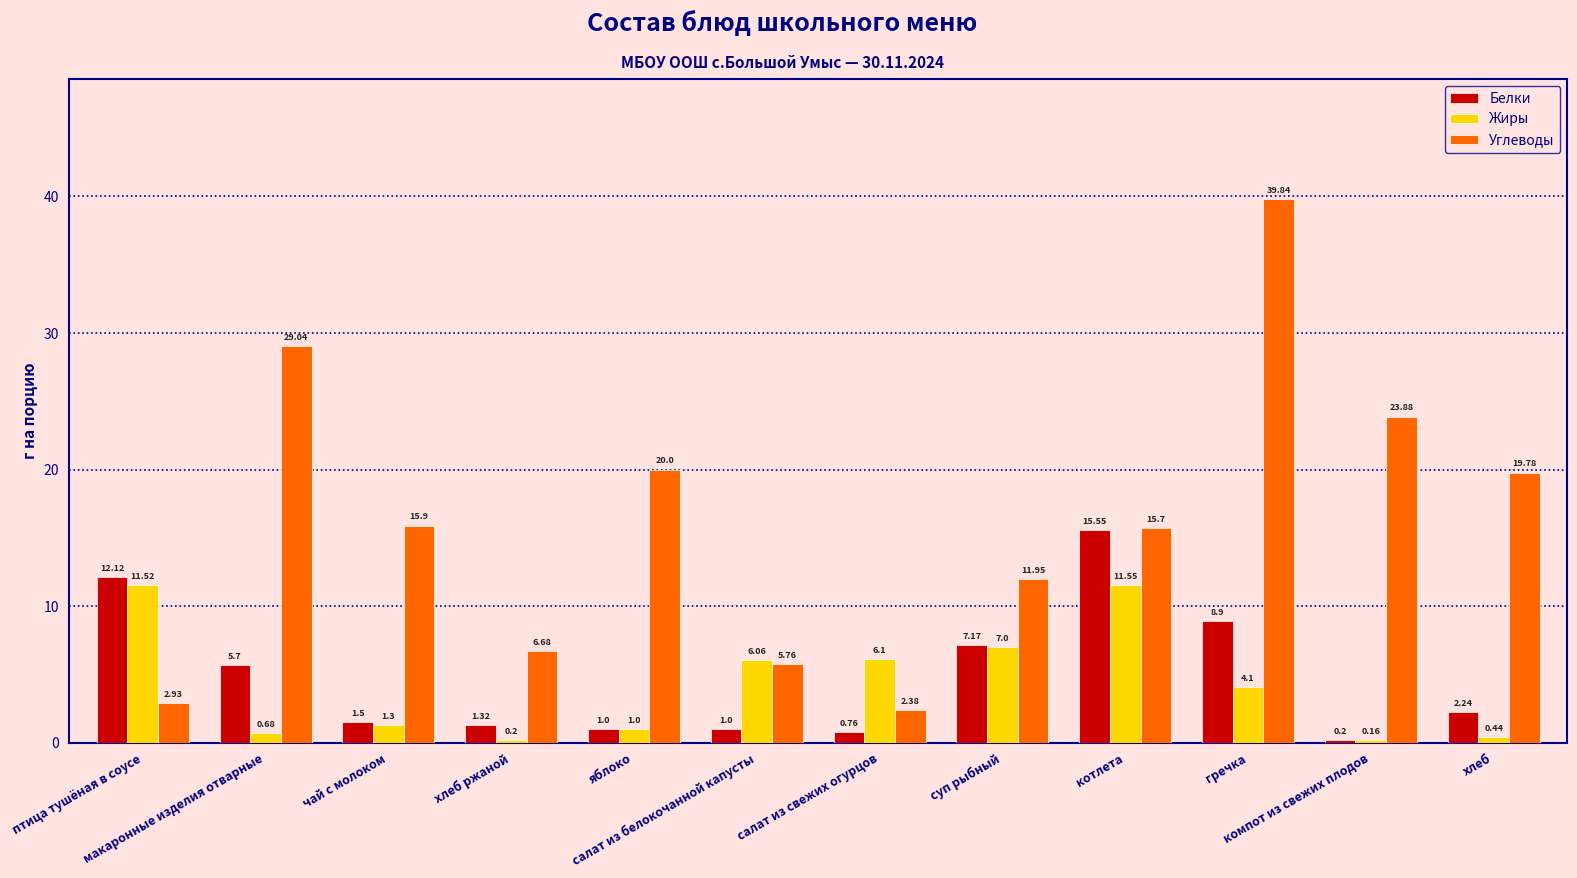

Rank the series by their maximum value, from lowest to highest.

Жиры, Белки, Углеводы